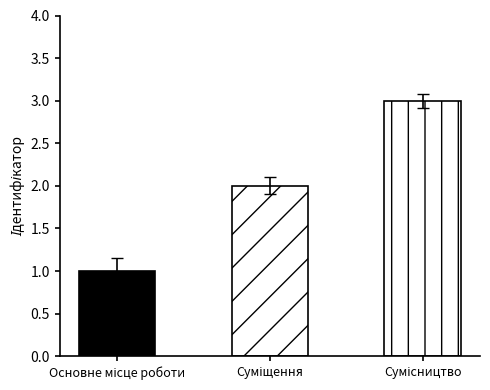

What is the ratio of the value at Сумісництво to the value at Суміщення?

1.5